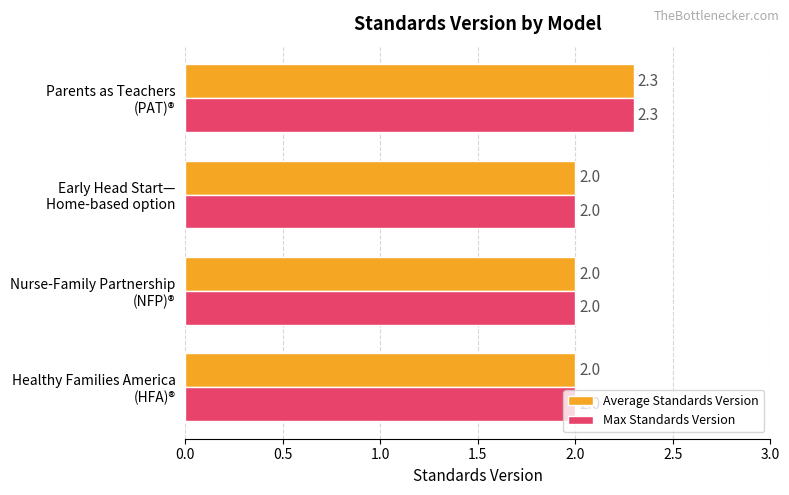

Count the Max Standards Version values in the range 2 to 3.

4